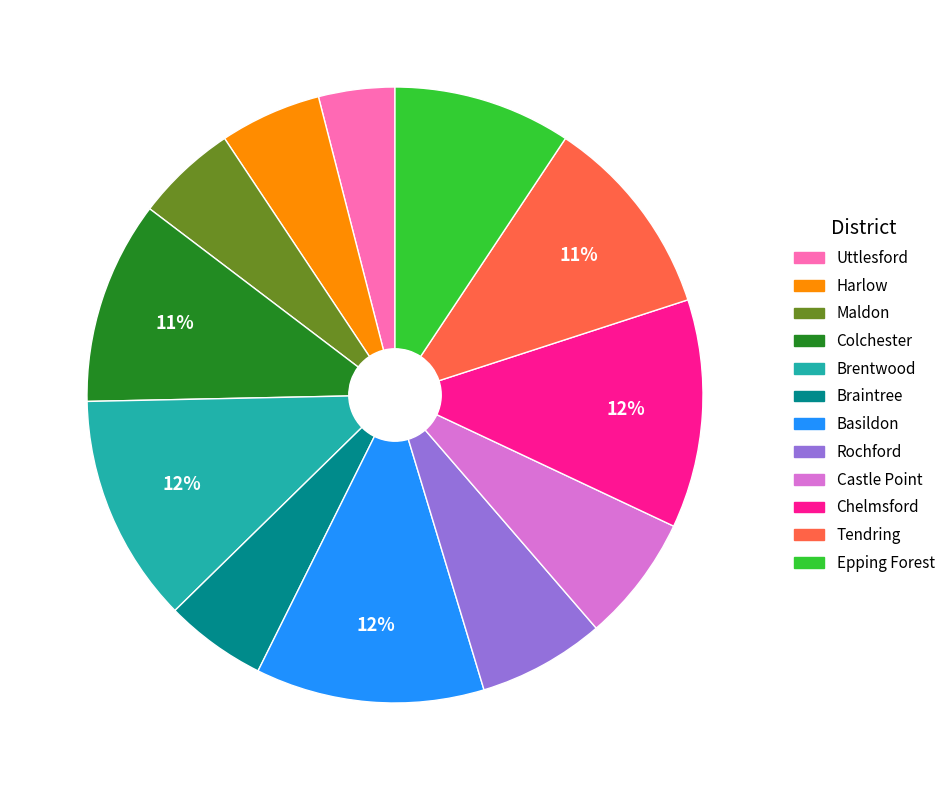

Is there a majority slice in this chart?

No